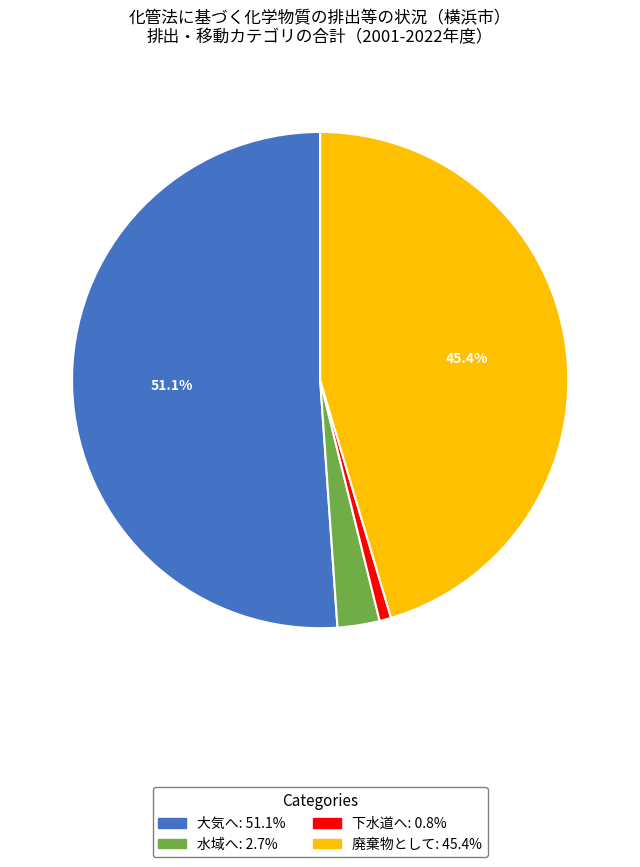

Does any single category account for the majority?

Yes